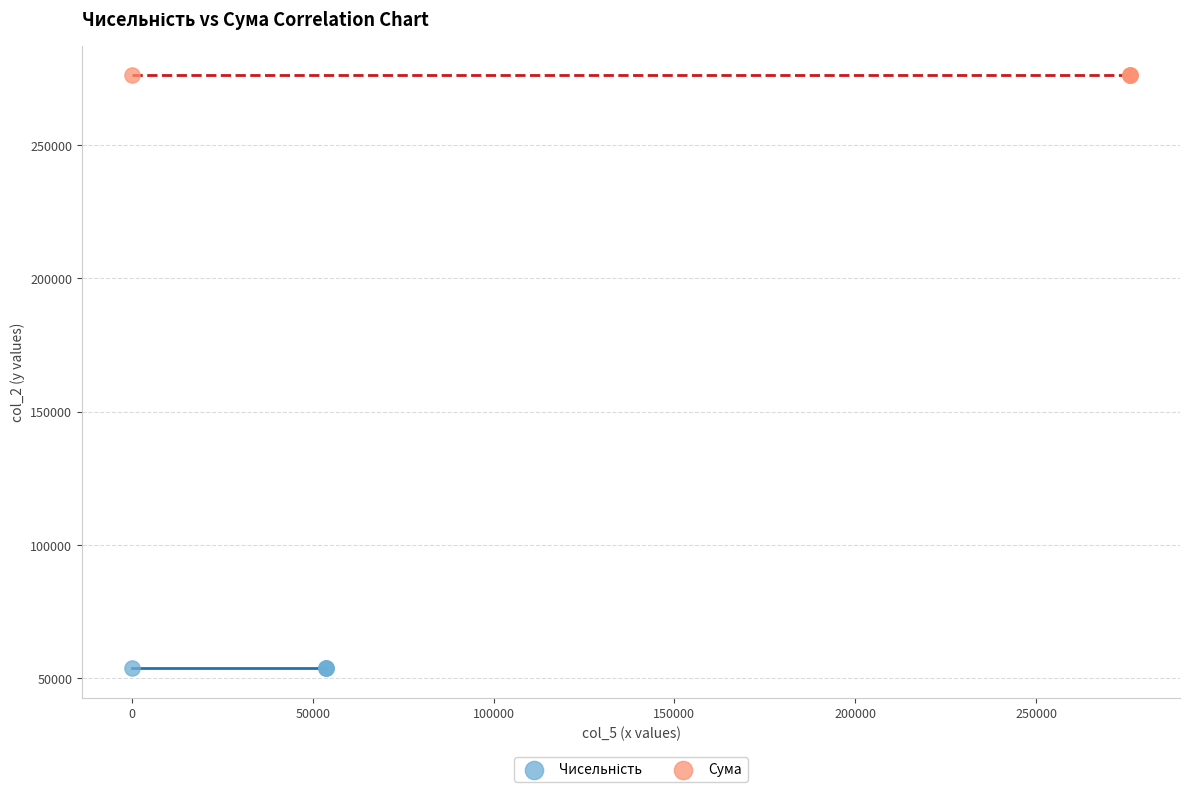

Which series contains the highest Y value?

Сума